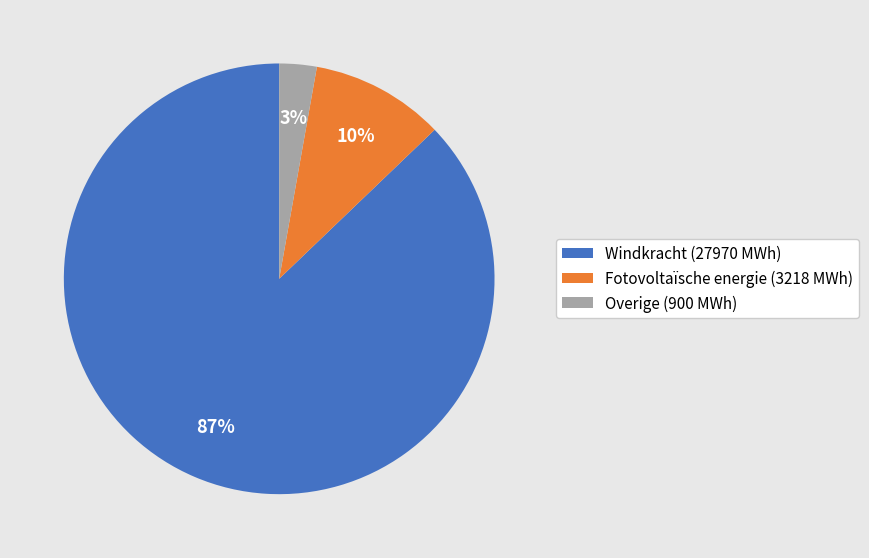

To the nearest percent, what is the combined percentage of Fotovoltaïsche energie and Overige?

13%